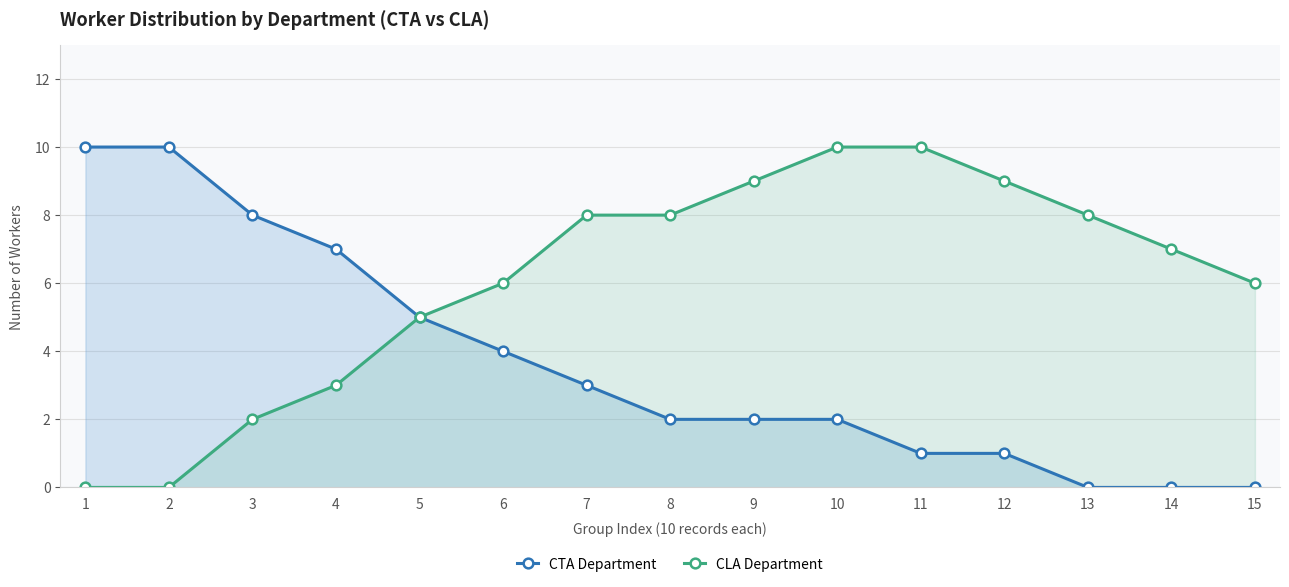

True or false: CTA Department has a value of 0 at 12.

False